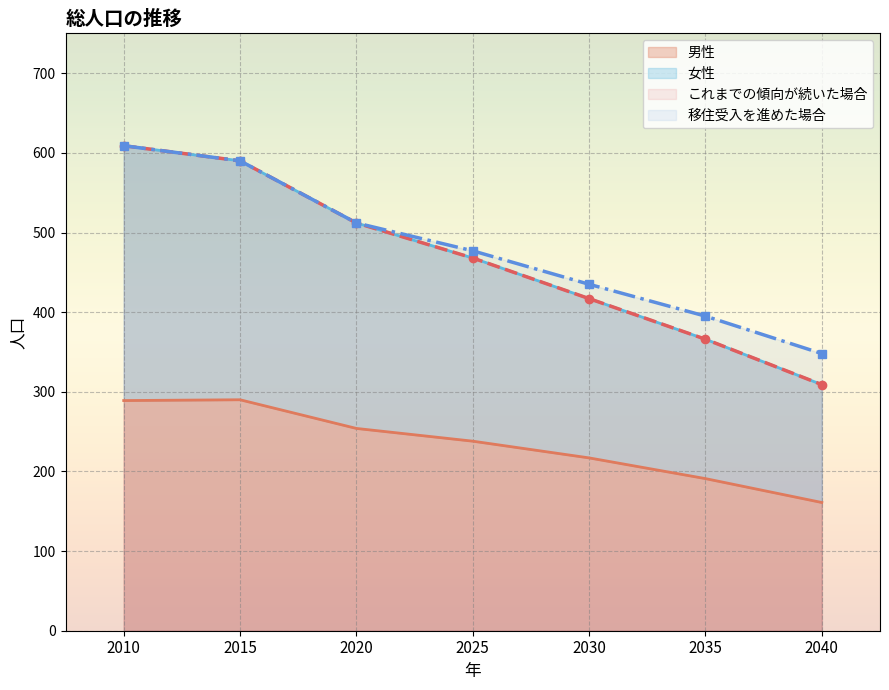

What is the minimum value for これまでの傾向が続いた場合?

309